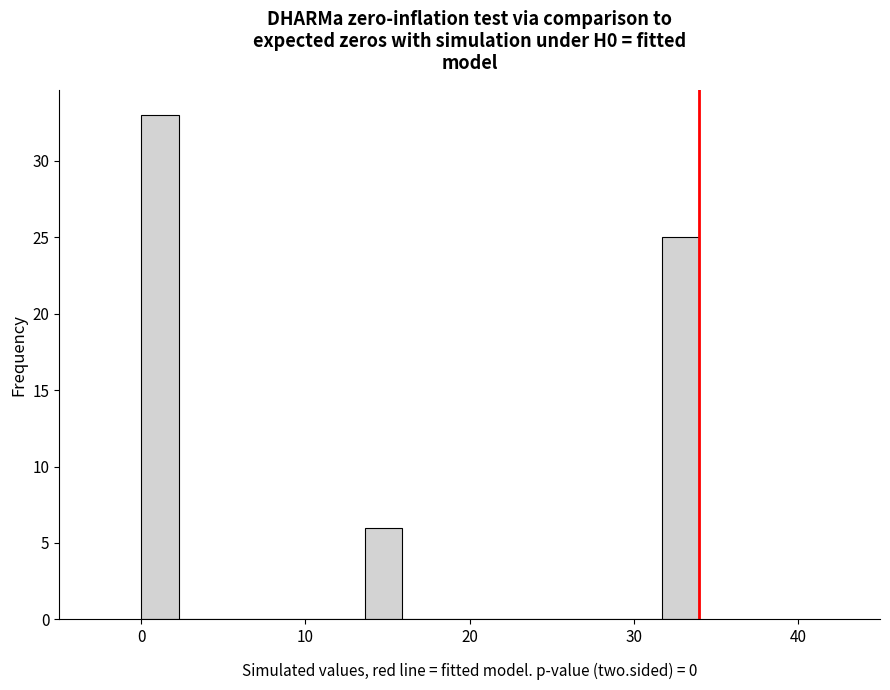

Read against the x-axis, roughly where is the centre of the tallest bar?

1